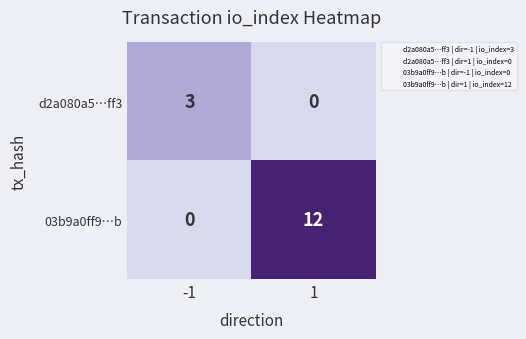

The 03b9a0ff9…b series shows 7 at 1. True or false?

False